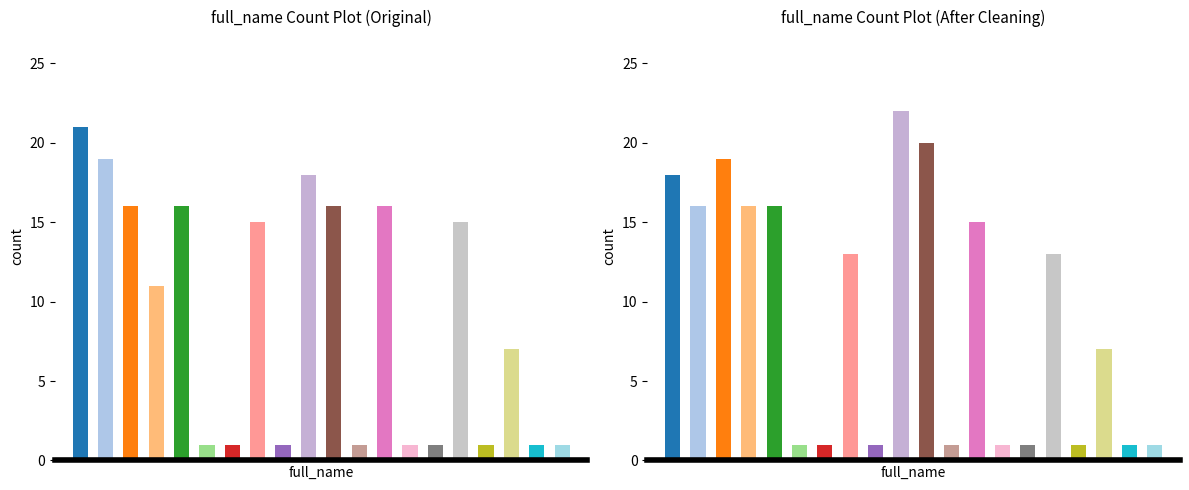

The chart shows a value of 6 at 10. True or false?

False